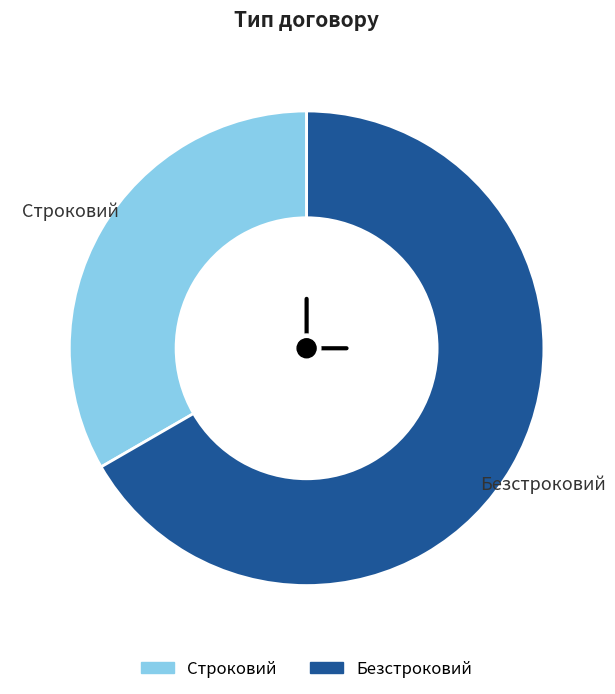

Is it true that Строковий is 45% of the pie?

False